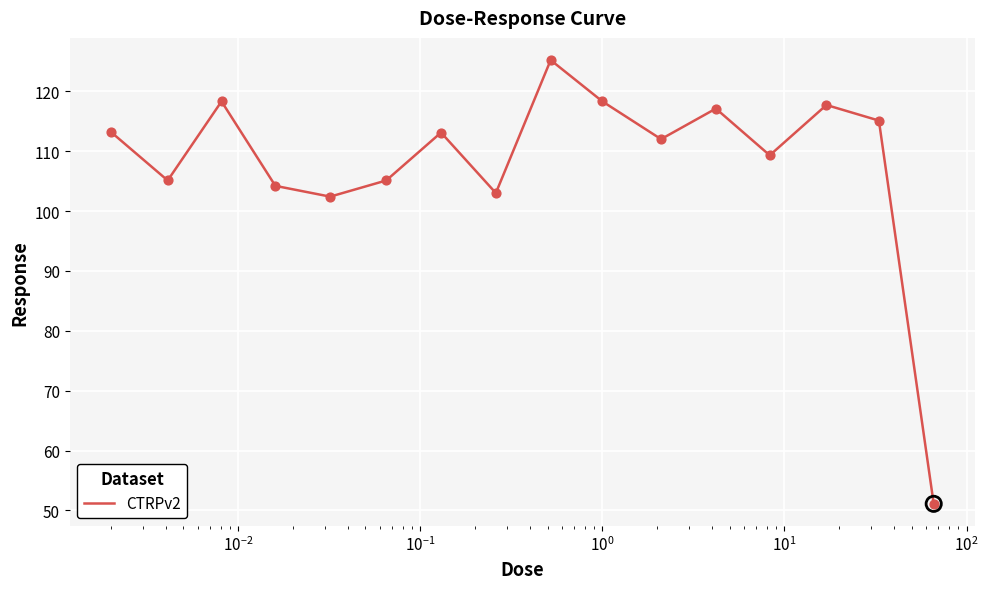

What is the greatest value displayed?

125.2